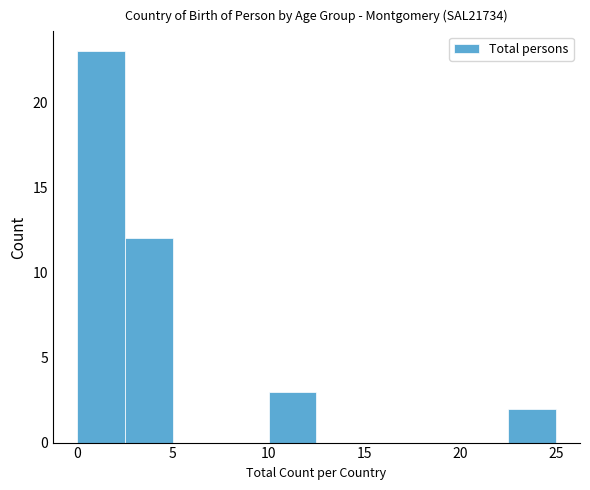

Which range on the x-axis has the tallest bar?

0.0 to 2.5